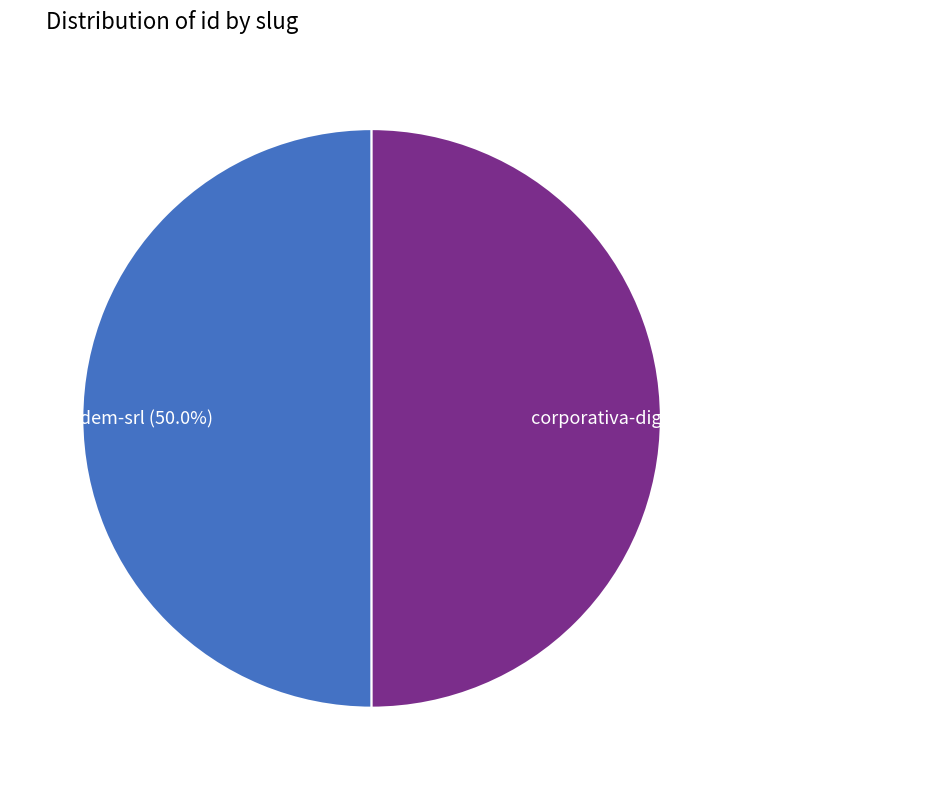

How many segments does this pie chart have?

2